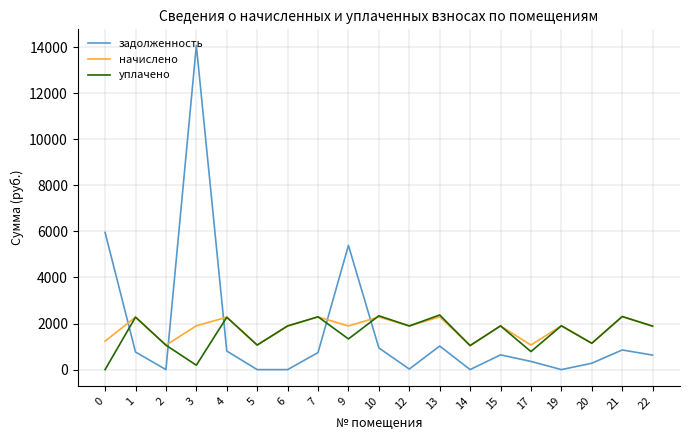

Which series has the widest spread of values?

задолженность